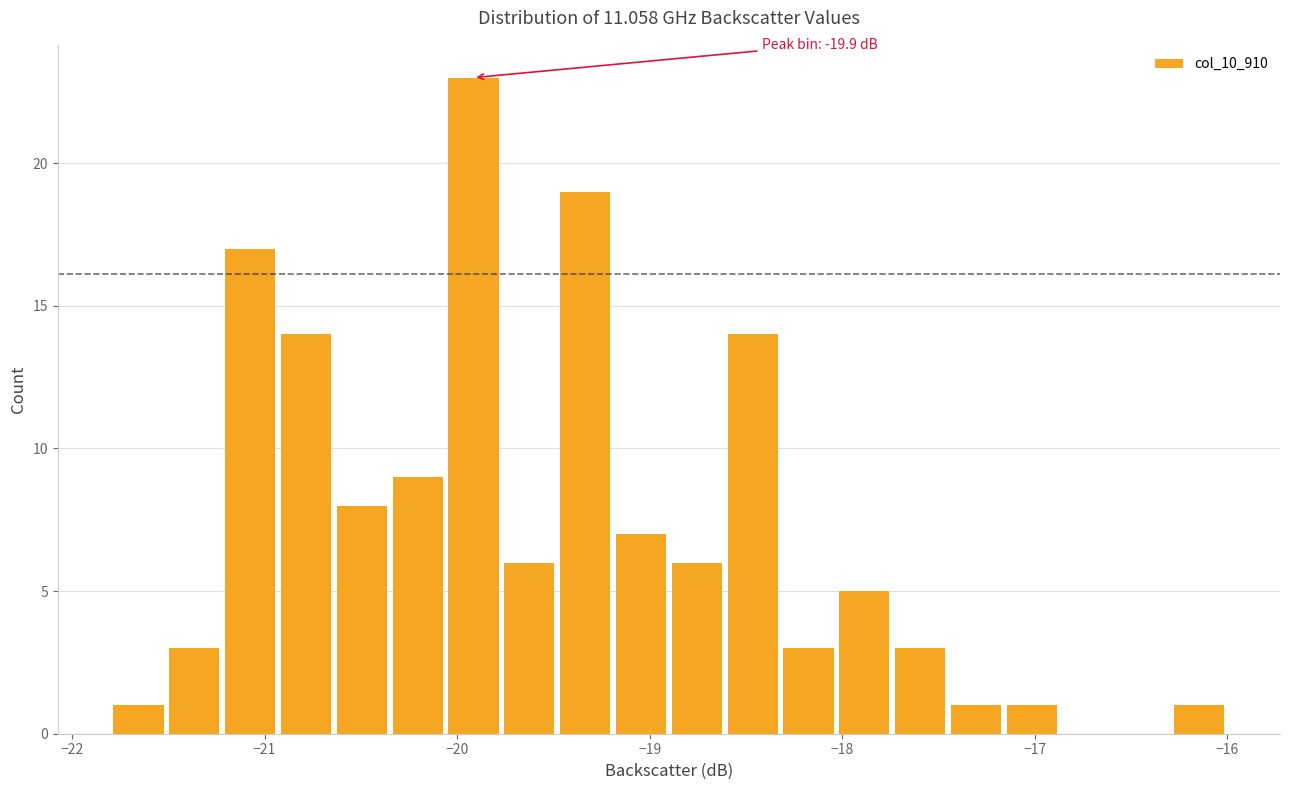

Read against the x-axis, roughly where is the centre of the tallest bar?

-19.9